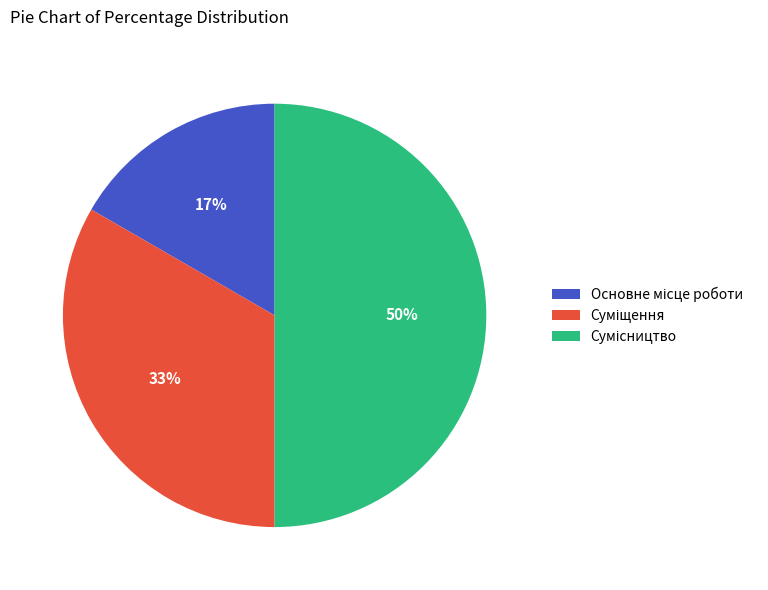

To the nearest percent, what is the difference between the largest and smallest slice percentages?

33%